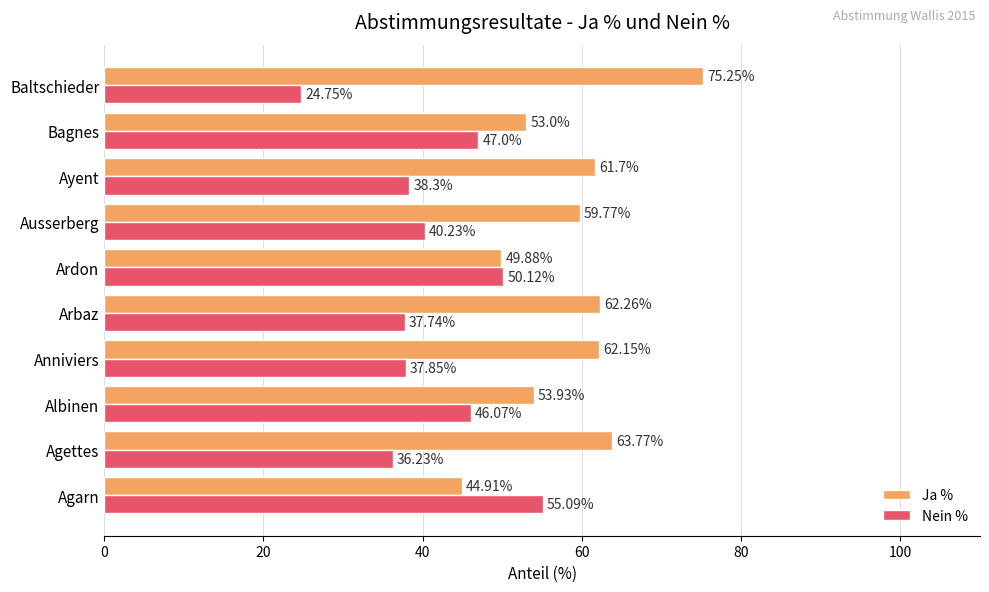

Which category has the lowest value in the Nein % series?

Baltschieder